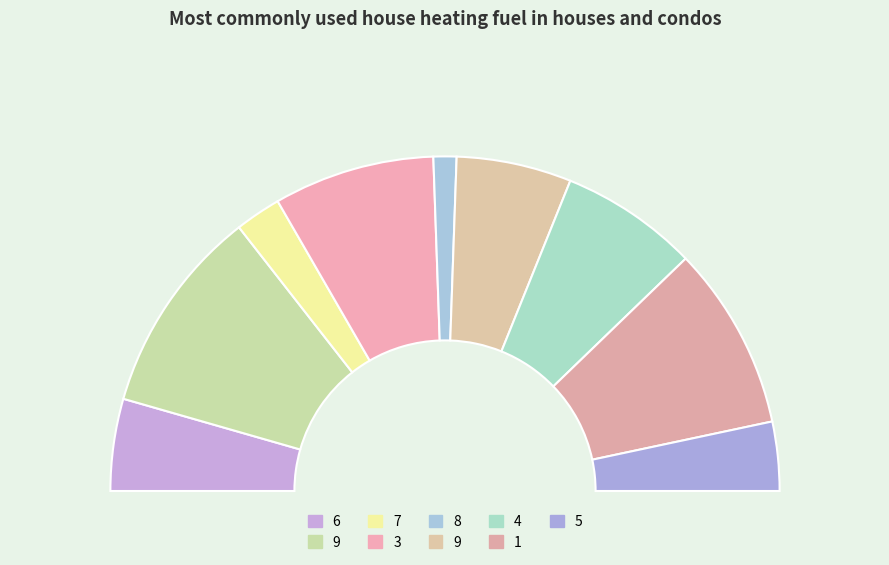

Combined, what portion of the pie is 8 and 7?

6.7%